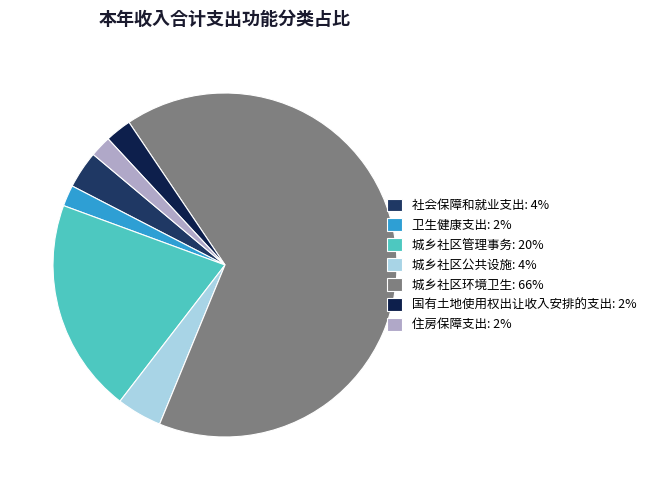

How many slices are in this pie chart?

7